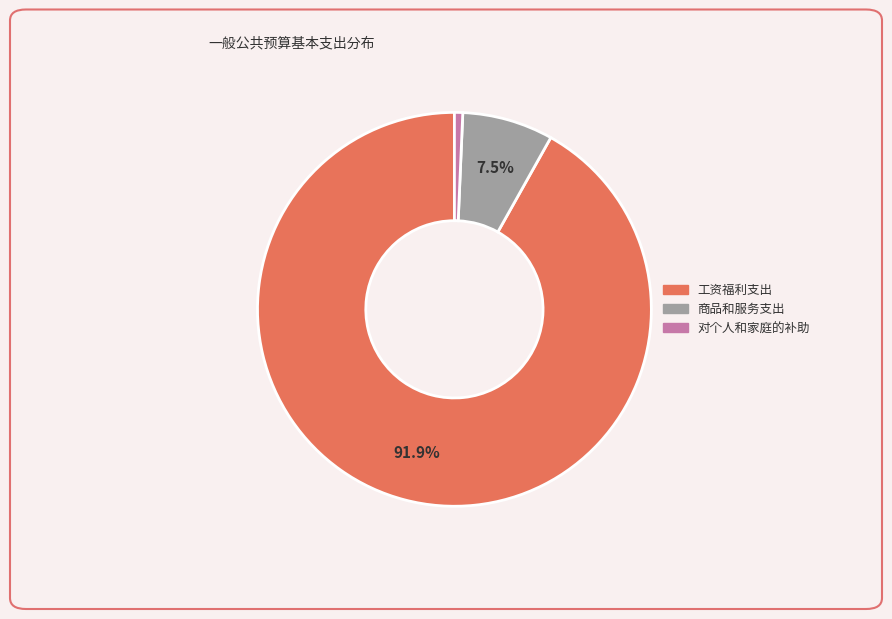

Which category has the smallest portion of the pie?

对个人和家庭的补助